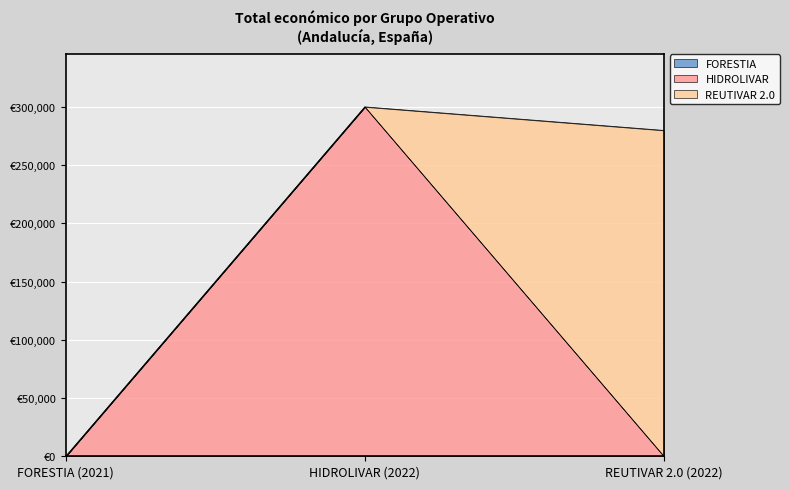

List the labels in order of value, smallest first.

FORESTIA (2021), REUTIVAR 2.0 (2022), HIDROLIVAR (2022)